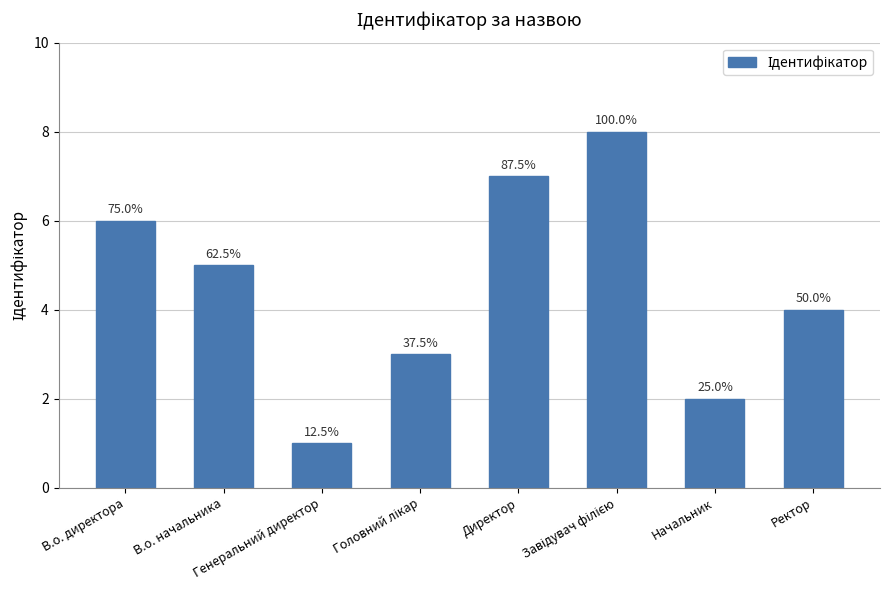

Reading left to right, what are all the values shown in this chart?

В.о. директора=6	В.о. начальника=5	Генеральний директор=1	Головний лікар=3	Директор=7	Завідувач філією=8	Начальник=2	Ректор=4